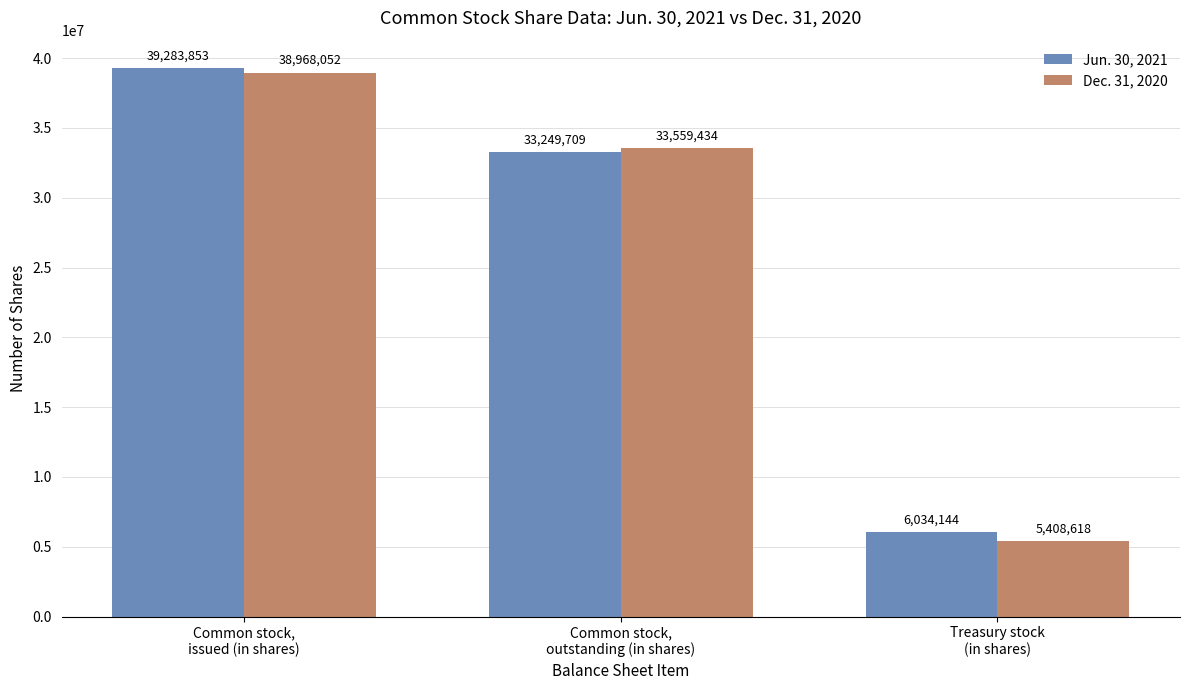

Is it true that Dec. 31, 2020 equals 8548379 at Treasury stock
(in shares)?

False